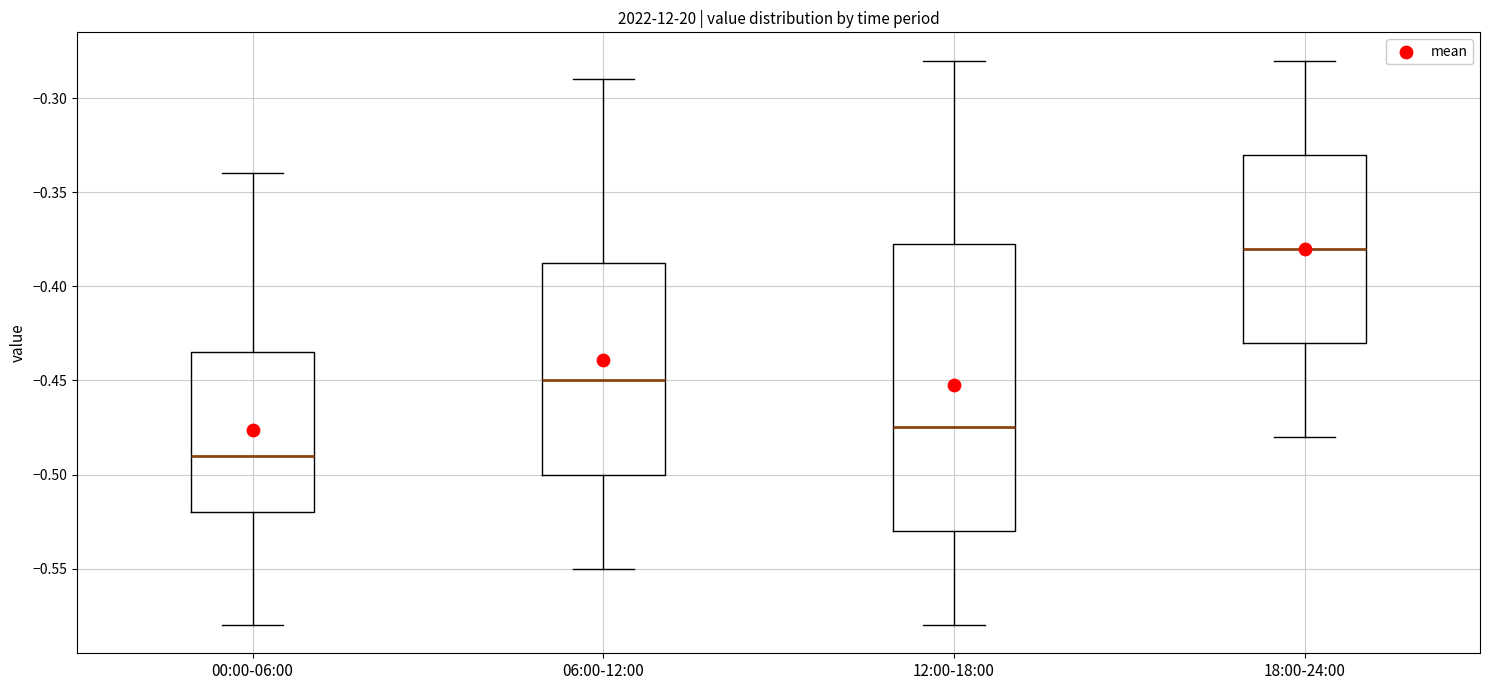

Comparing the boxes themselves (not the whiskers), which one is the tallest?

12:00-18:00